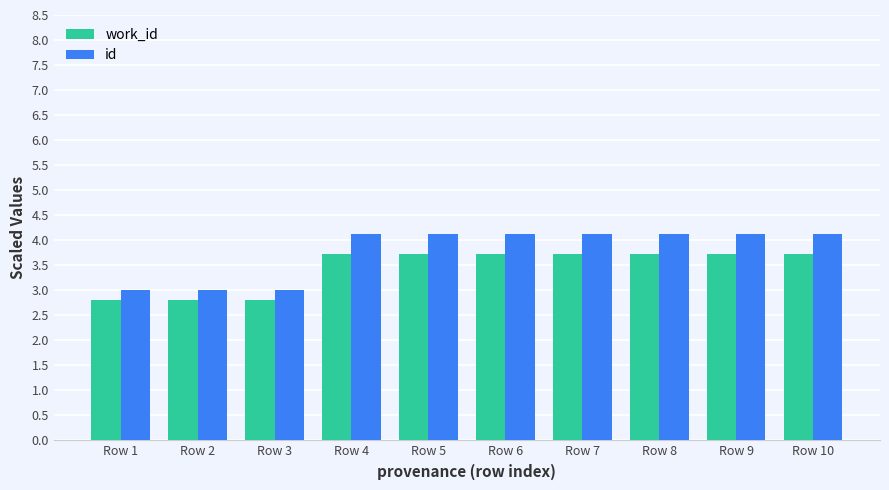

How many data points does each series have?

10